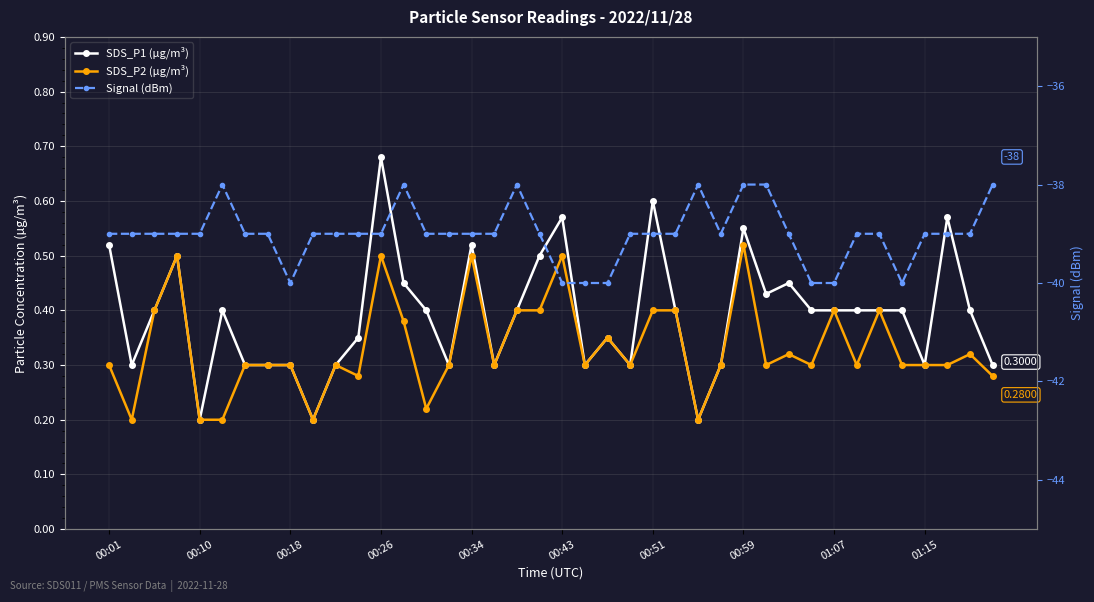

Which series has the largest range (max minus min)?

Signal (dBm)